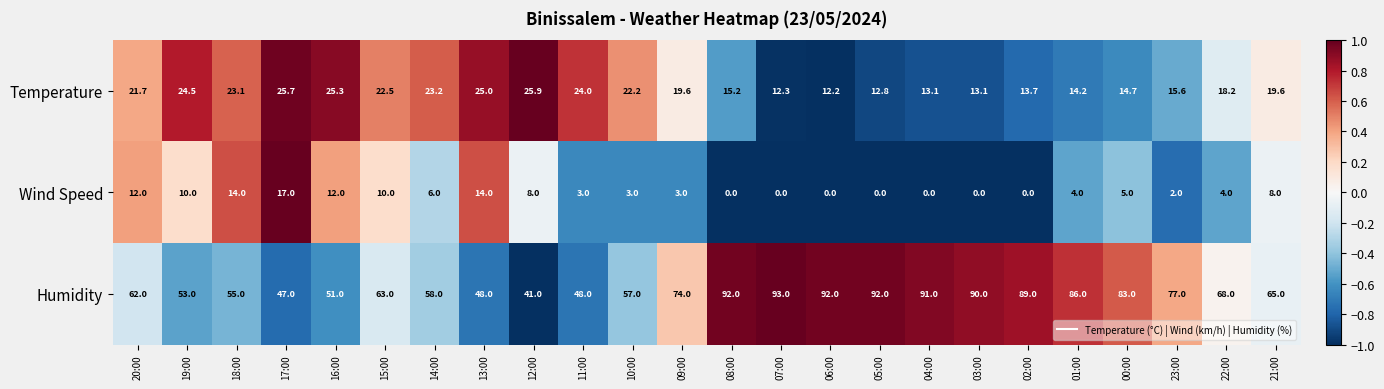

What is the greatest value displayed?

93.0